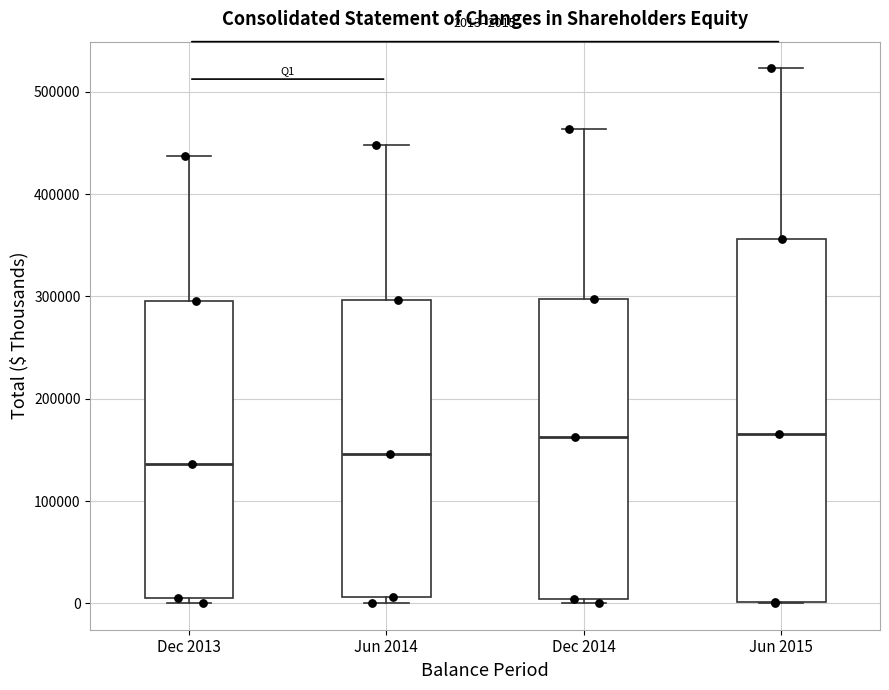

Which box is the tallest, from its lower edge to its upper edge?

Jun 2015